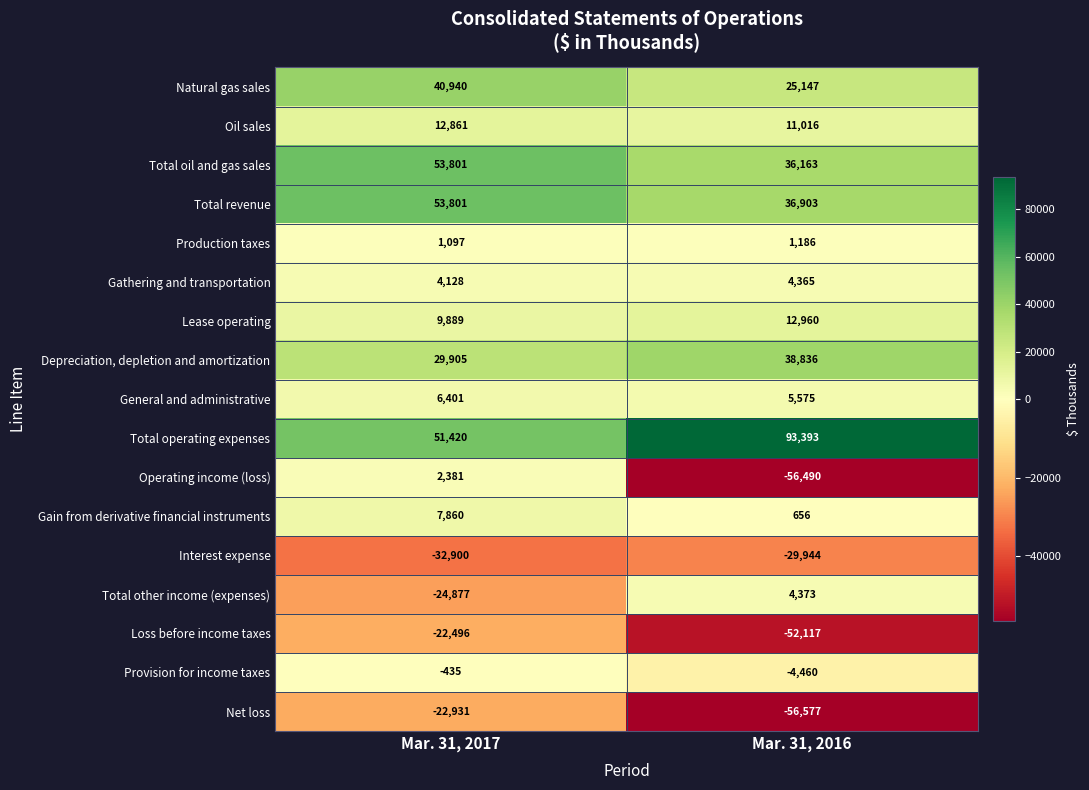

Is it true that Total oil and gas sales equals 36163 at Mar. 31, 2016?

True